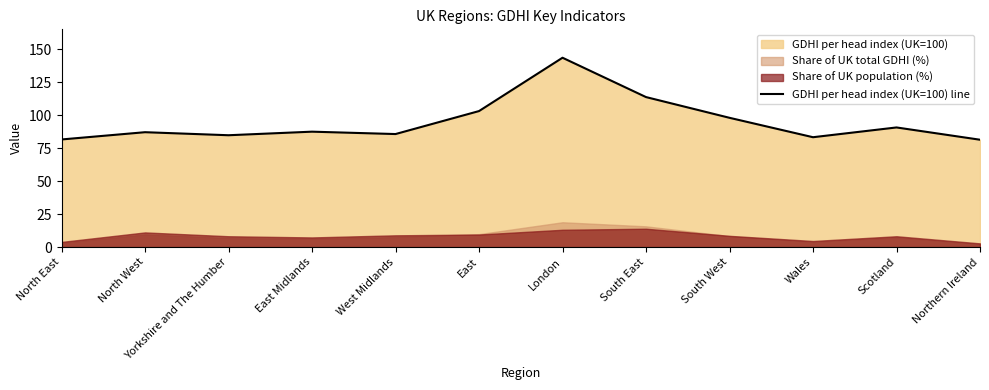

How many interior local valleys (lower than both neighbors) does the data have?

3